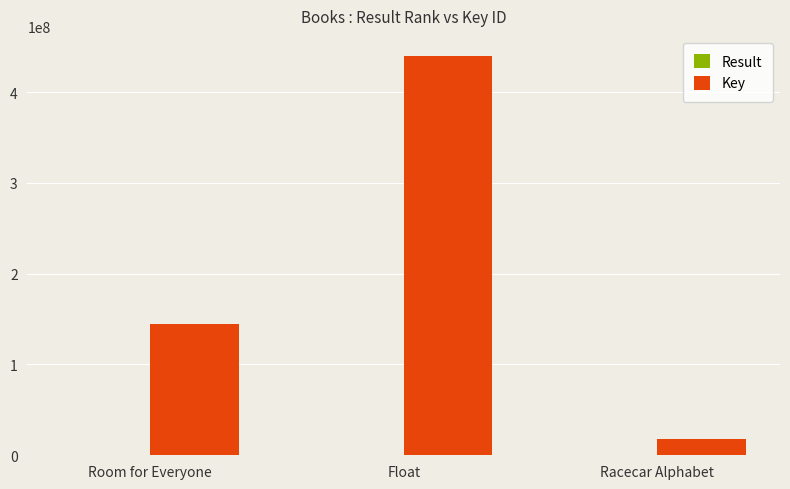

What is the average value of the Key series?

200547053